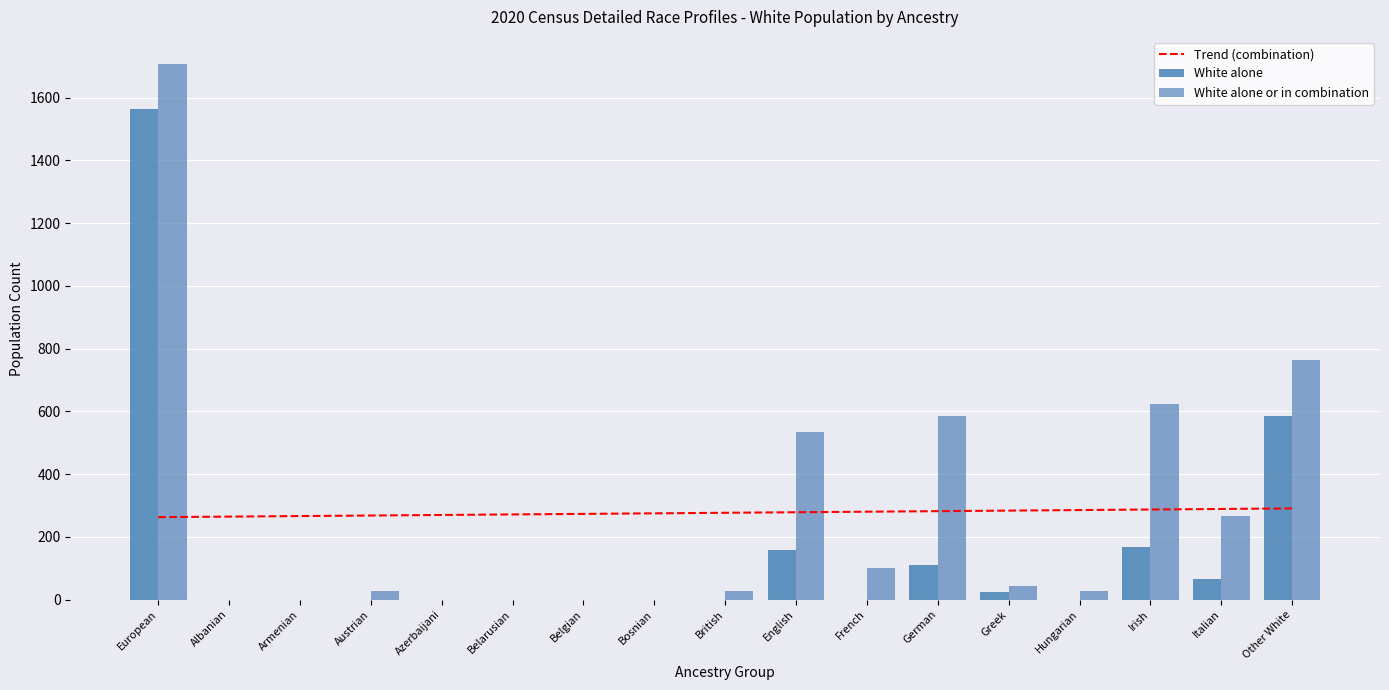

What is the sum of the White alone or in combination values at French and Belarusian?

102